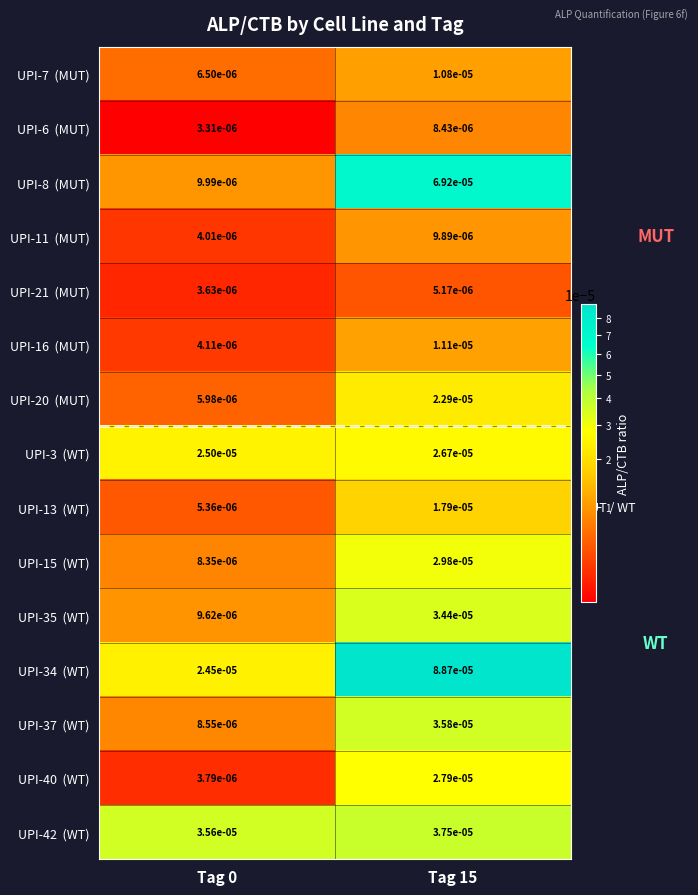

How many series are shown in this chart?

15